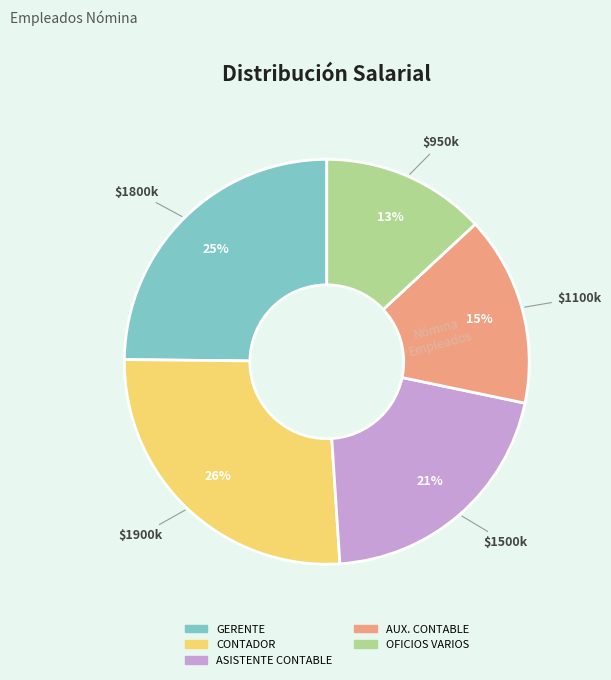

Is there any slice that represents more than half of the pie?

No